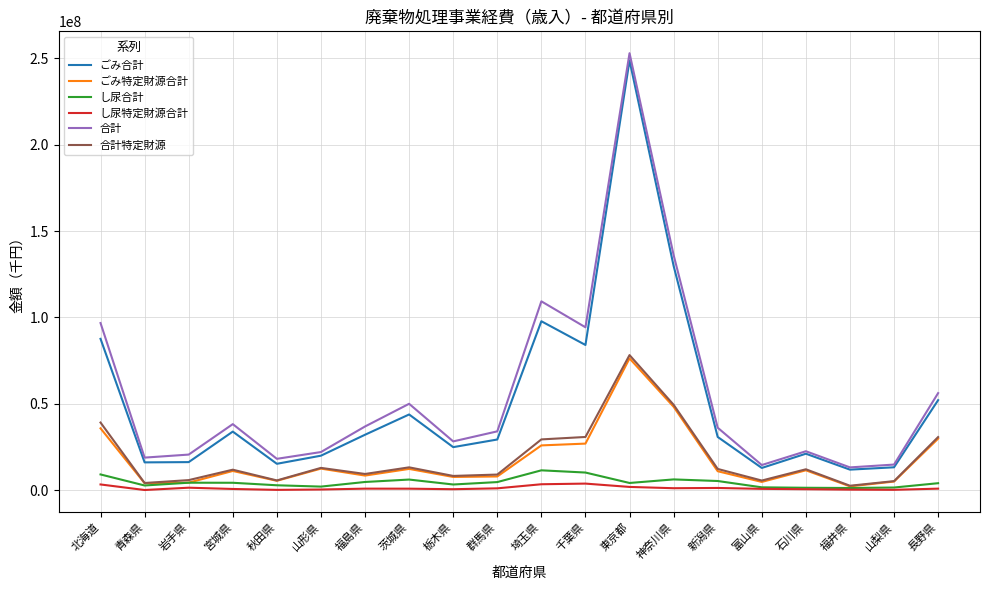

What is the sum of the し尿合計 values at 茨城県 and 長野県?

10257451